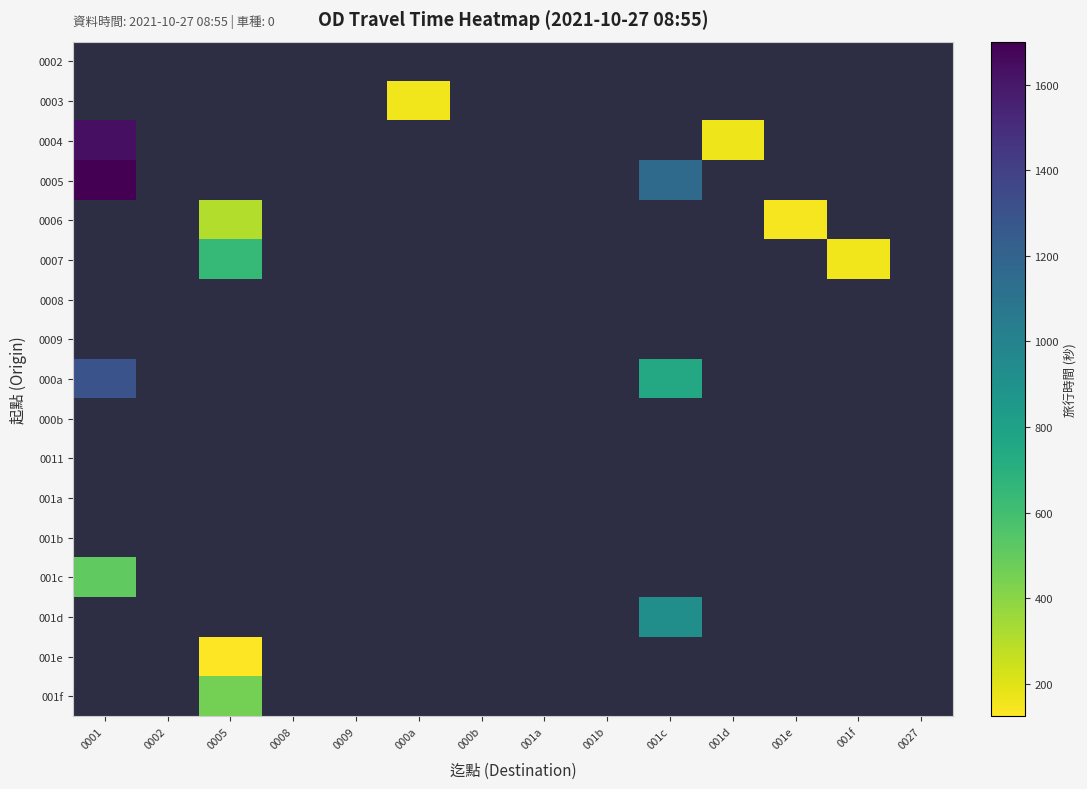

List the labels in order of 0008 value, largest first.

0001, 0002, 0005, 0008, 0009, 000a, 000b, 001a, 001b, 001c, 001d, 001e, 001f, 0027